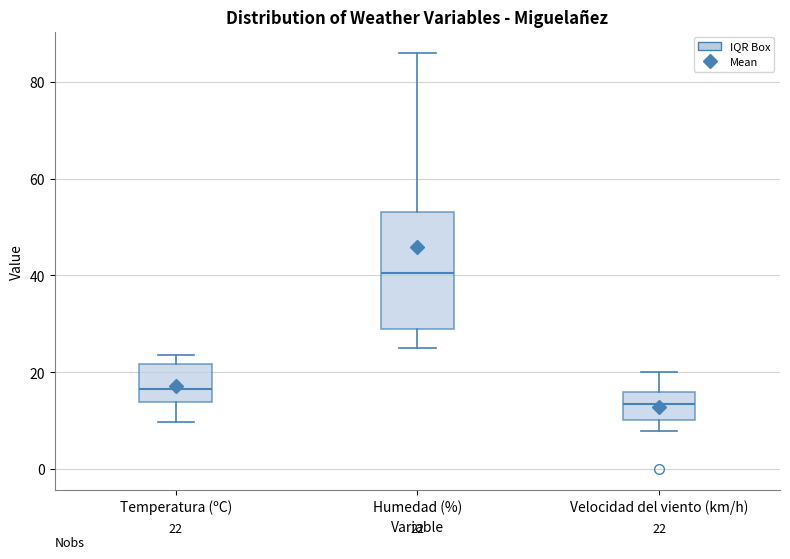

Which box's median line is the lowest?

Velocidad del viento (km/h)